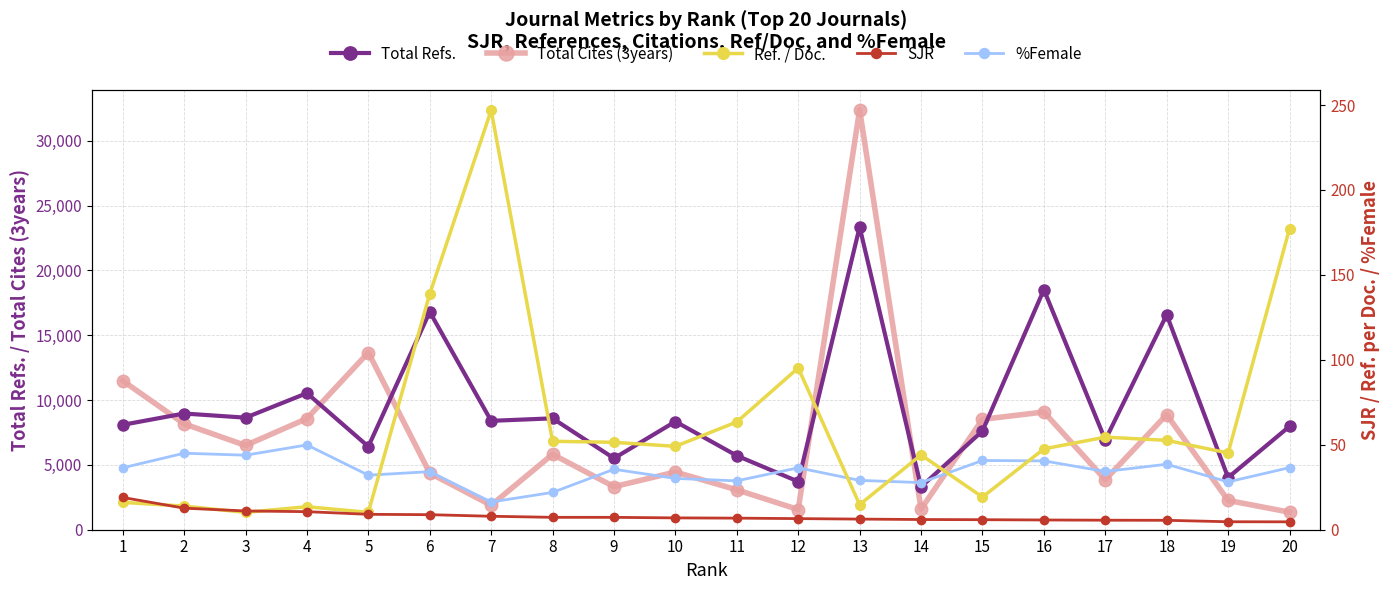

True or false: Total Cites (3years) and Total Refs. cross at least once.

True